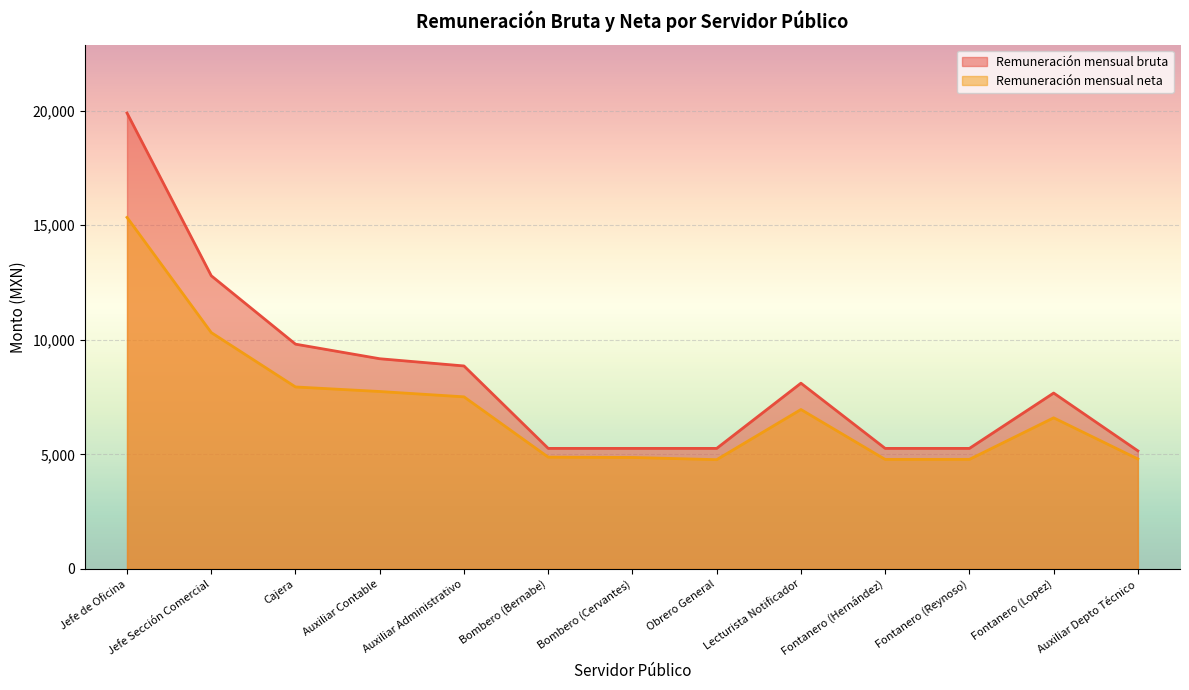

Which series has the largest total across all categories?

Remuneración mensual bruta